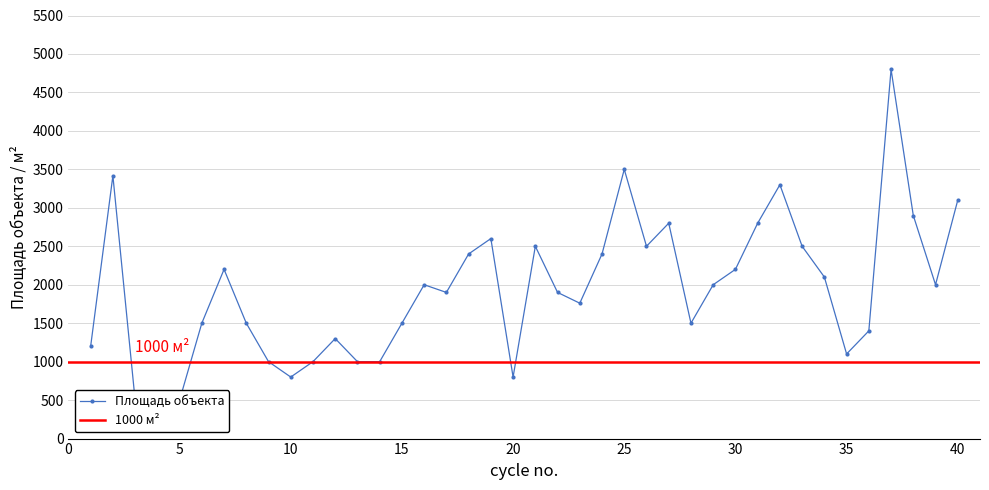

Does the chart have visible grid lines?

Yes